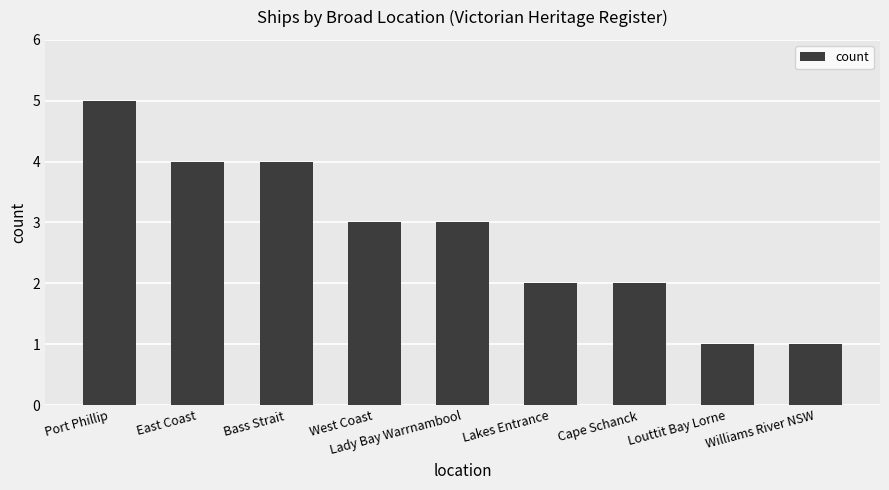

Which has a higher value, Louttit Bay Lorne or Port Phillip?

Port Phillip